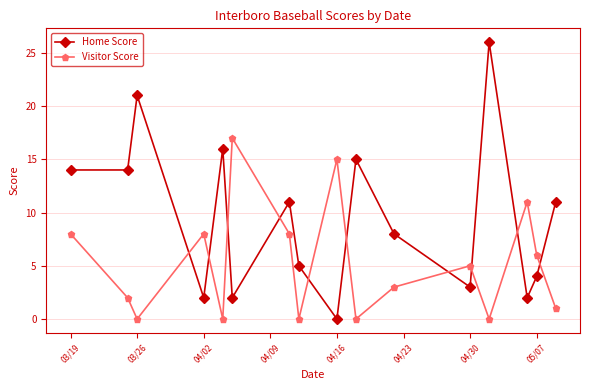

How many intersections are there between Visitor Score and Home Score?

10